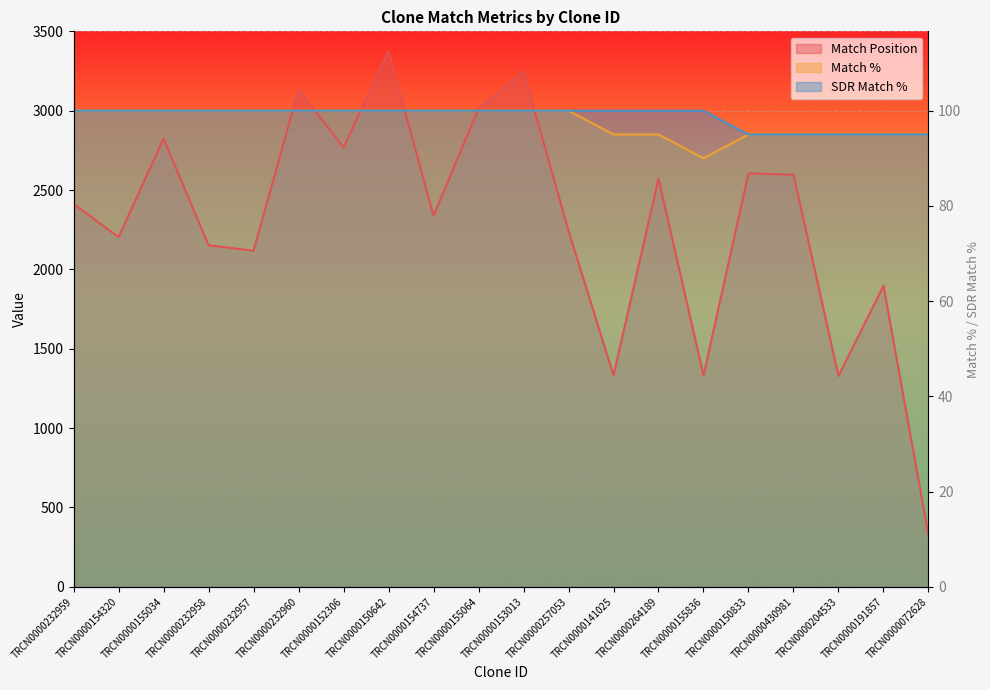

At which label does Match Position reach its peak?

TRCN0000150642